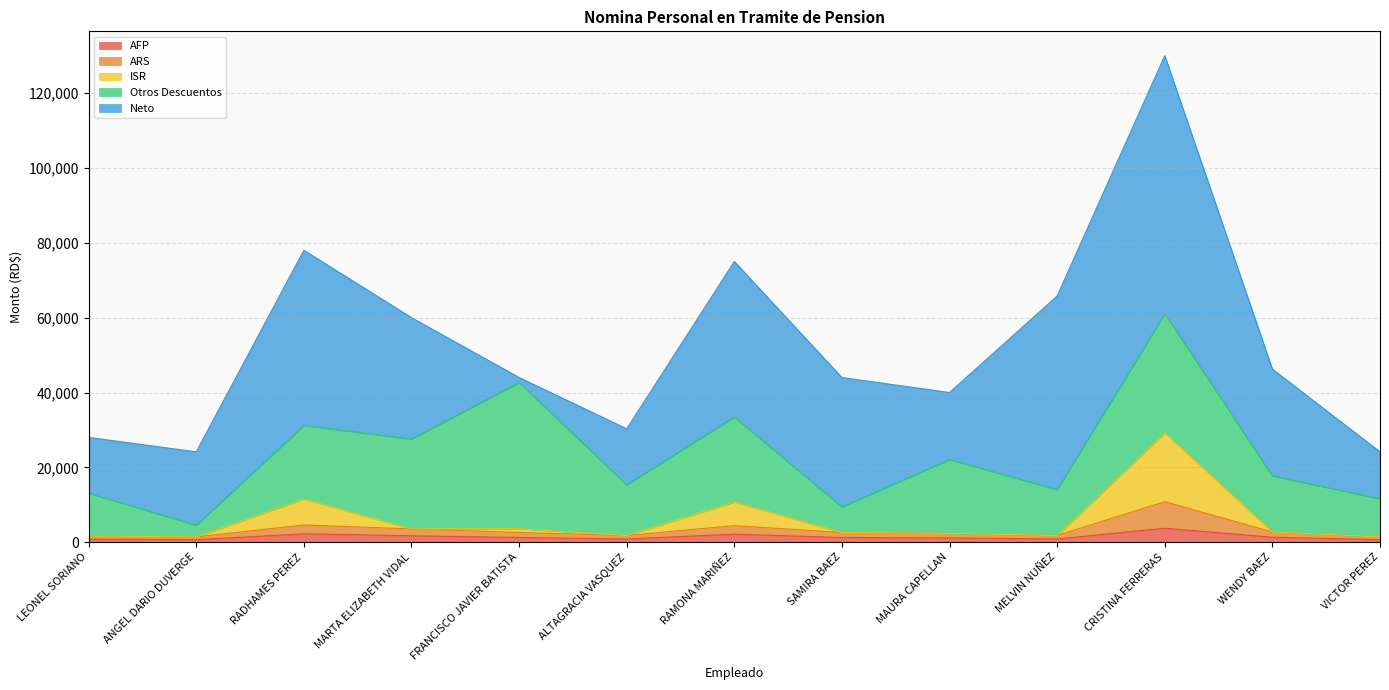

At which category is the sum across all series the highest?

CRISTINA FERRERAS